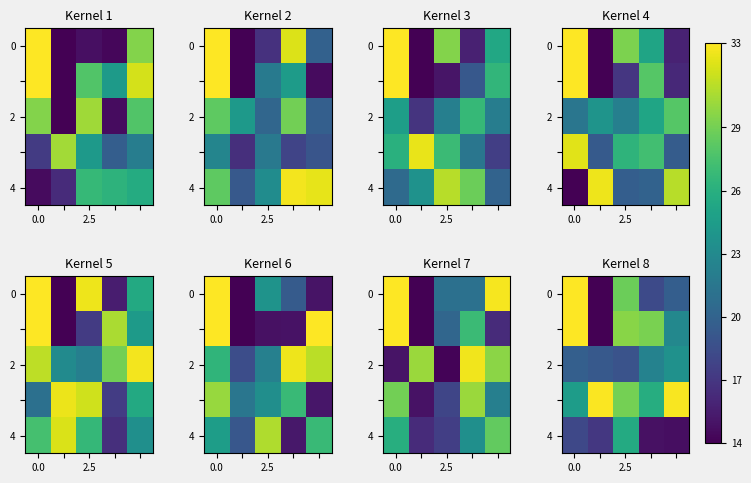

What is the average value of the row_2 series?

20.8